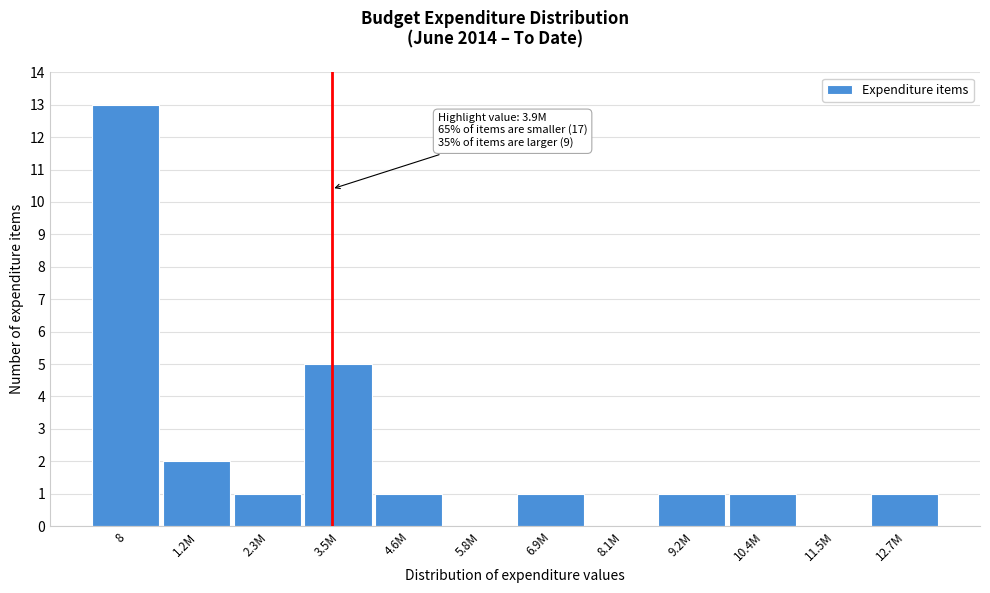

Reading left to right, extract all data points from this chart.

8=13	1.2M=2	2.3M=1	3.5M=5	4.6M=1	5.8M=0	6.9M=1	8.1M=0	9.2M=1	10.4M=1	11.5M=0	12.7M=1